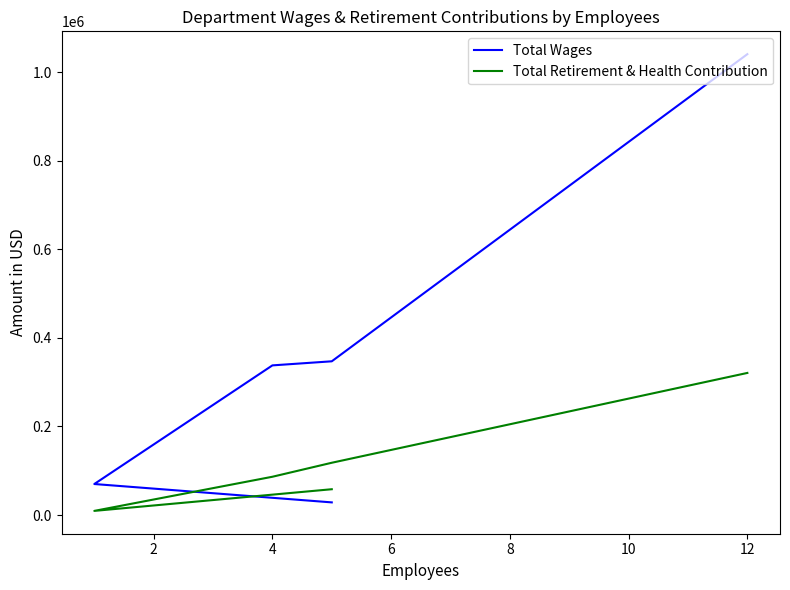

What are all the series names shown in the legend?

Total Wages, Total Retirement & Health Contribution